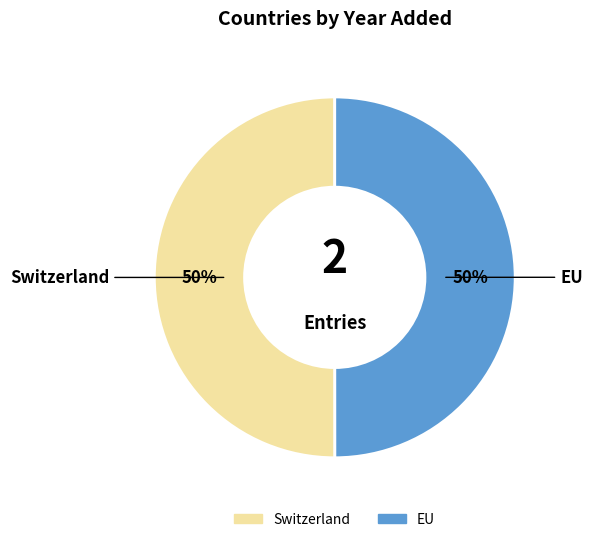

To the nearest percent, what is the average slice percentage?

50%